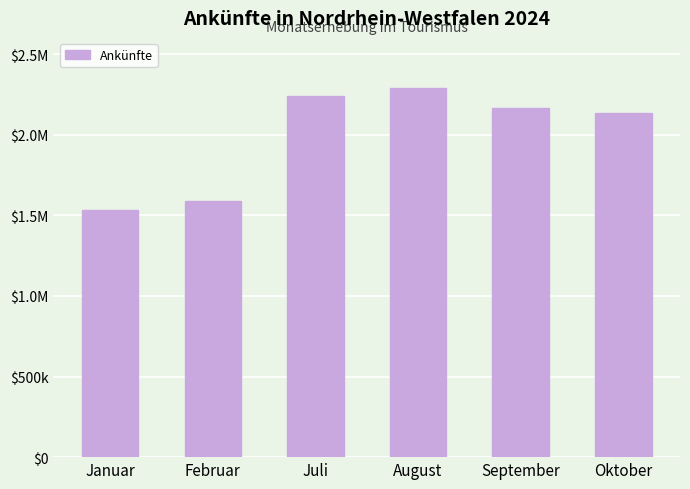

Does the chart contain any negative values?

No